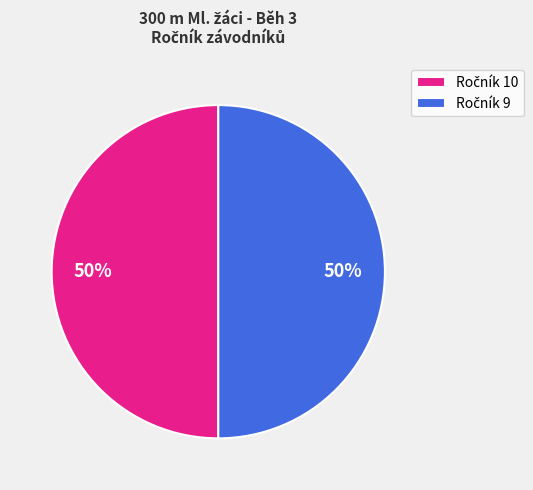

To the nearest percent, what is the average slice percentage?

50%